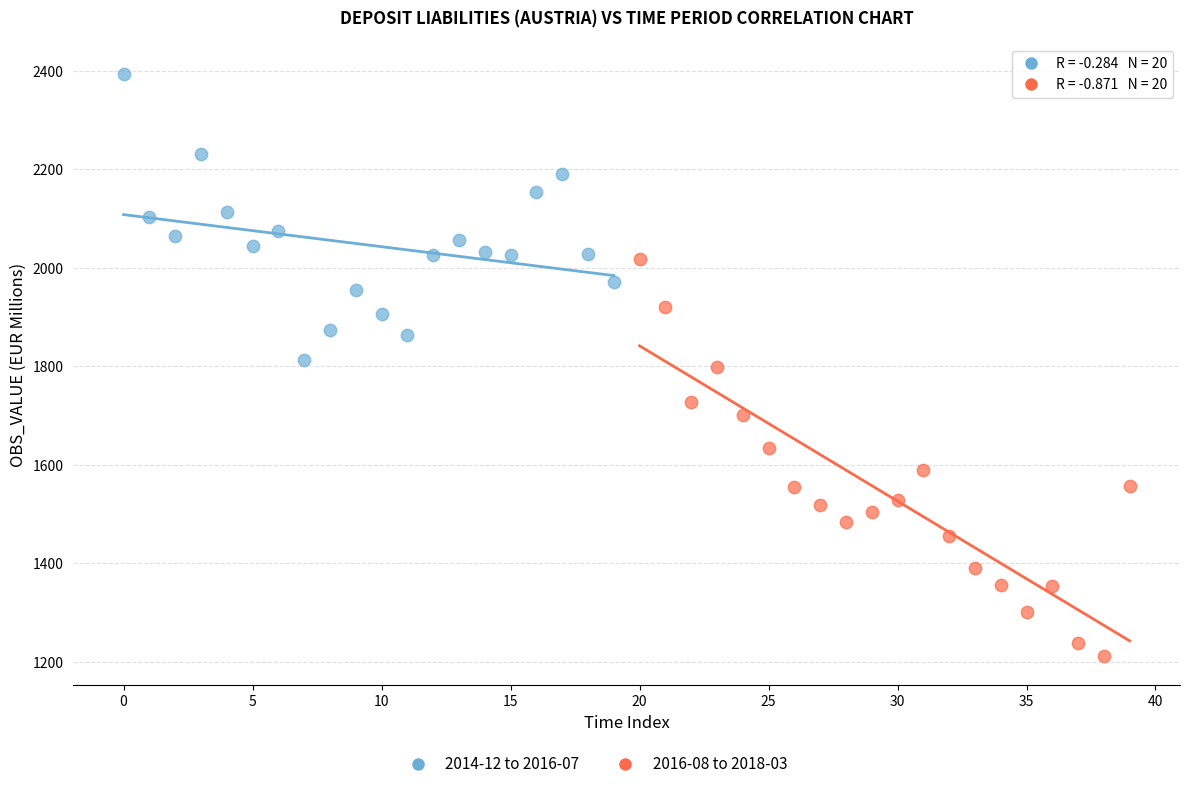

Which series has the widest spread of Y values?

2016-08 to 2018-03